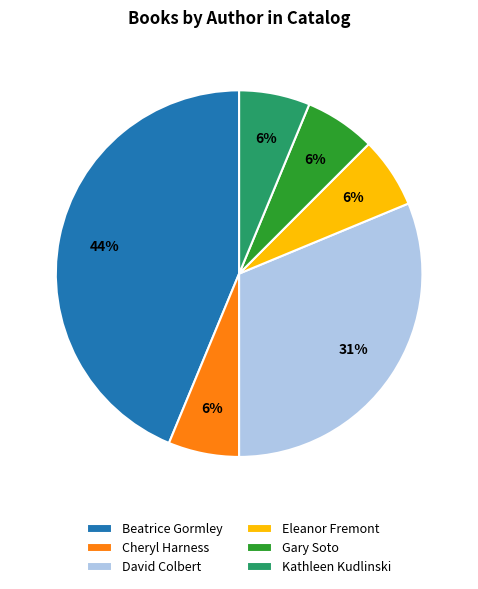

Between Eleanor Fremont and David Colbert, which is larger?

David Colbert